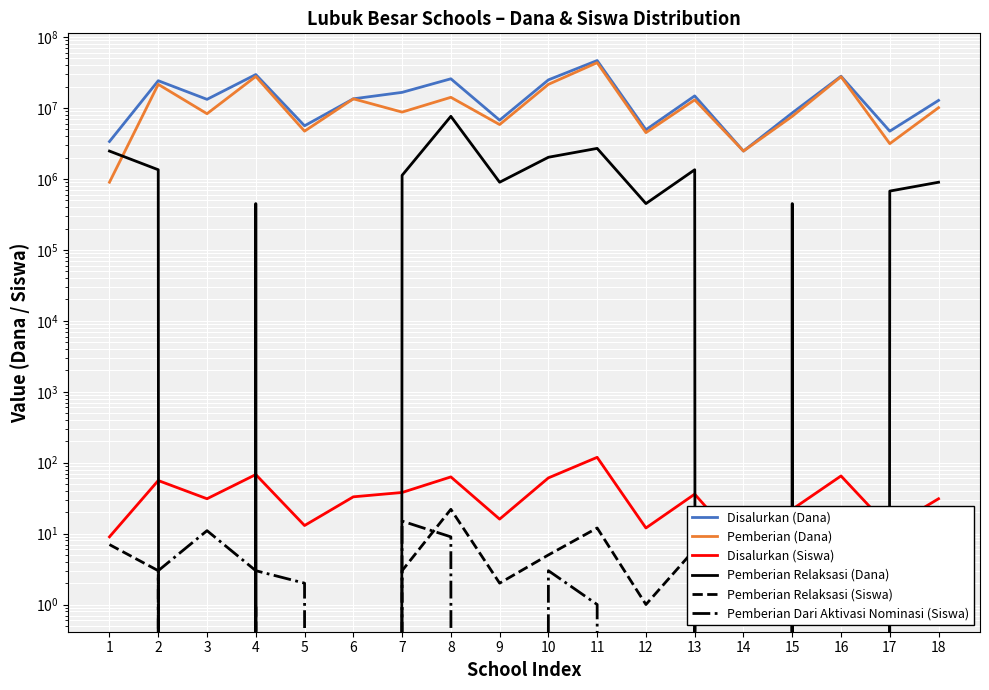

At which label does Disalurkan (Dana) reach its peak?

11